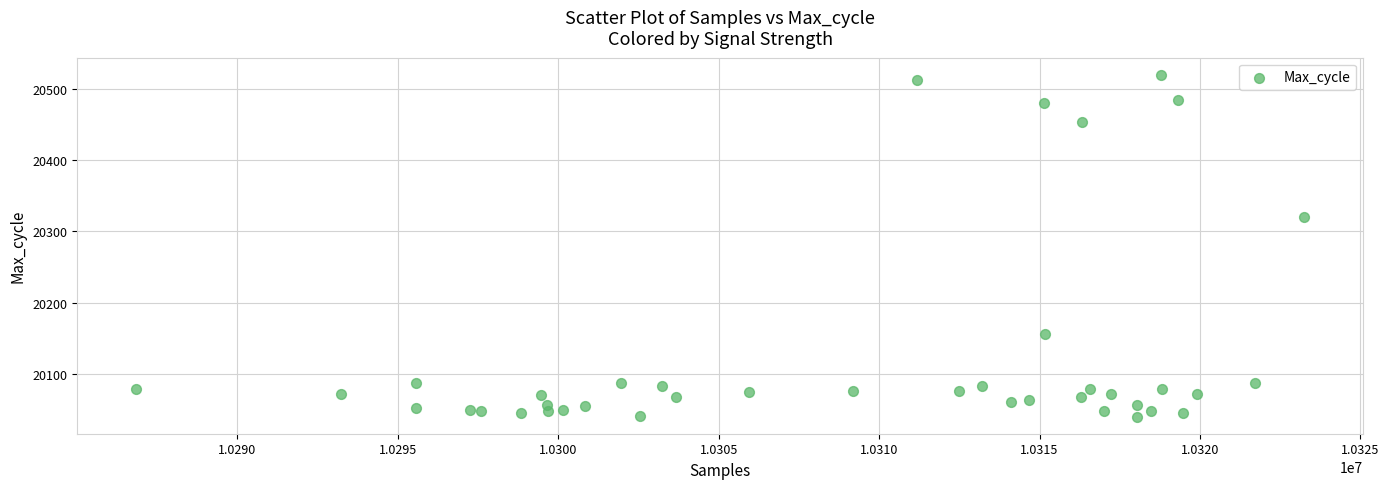

What Y value in the scatter plot is closest to 20280?

20320